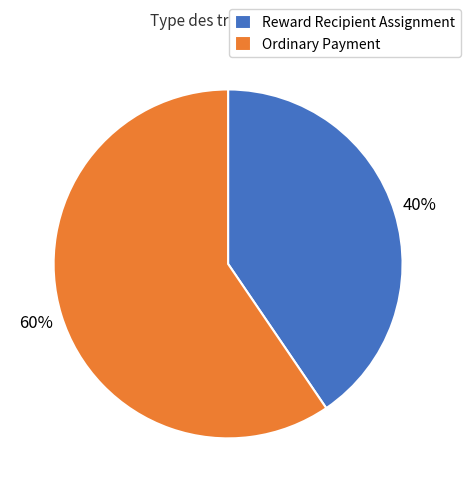

Between Reward Recipient Assignment and Ordinary Payment, which is larger?

Ordinary Payment